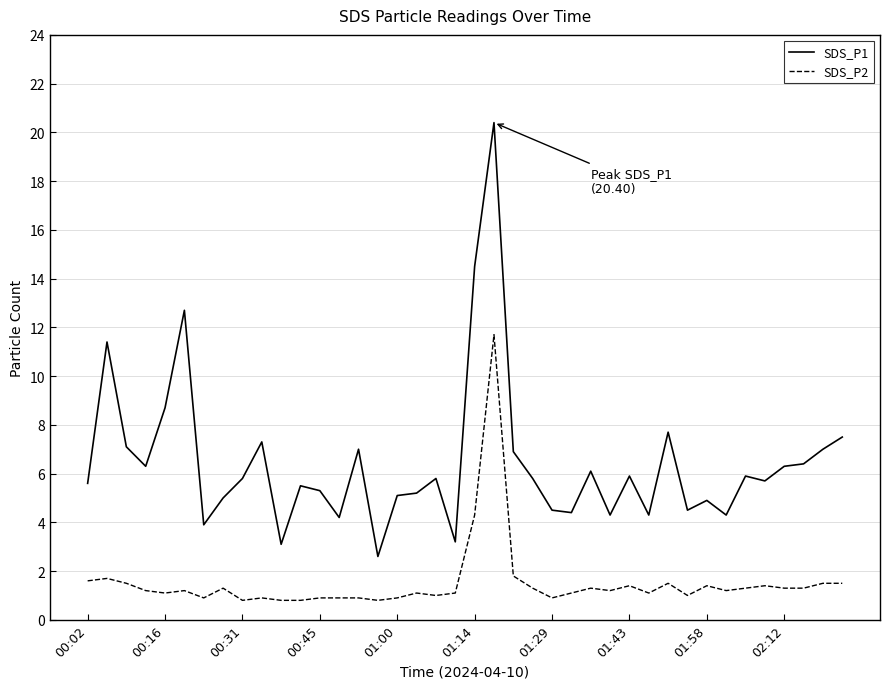

What is the lowest value of the SDS_P2 series?

0.8